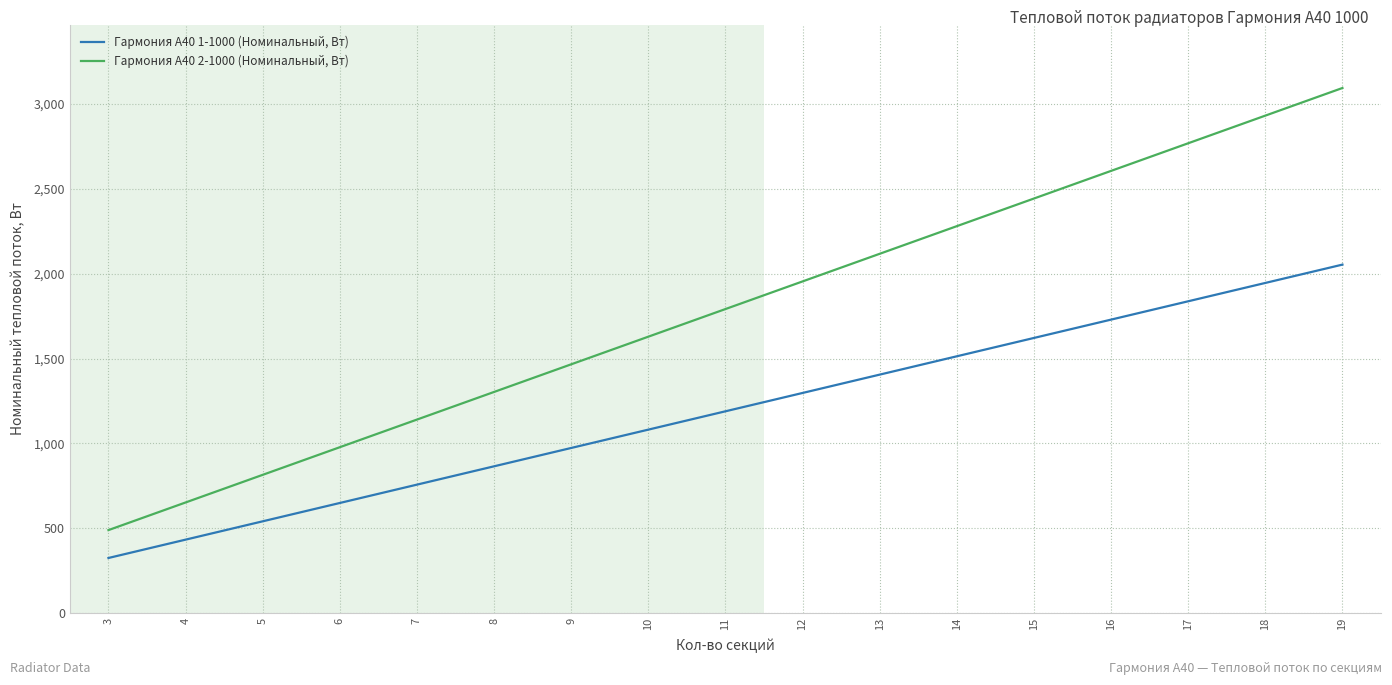

What is the spread (max minus min) of values at 13?

712.4